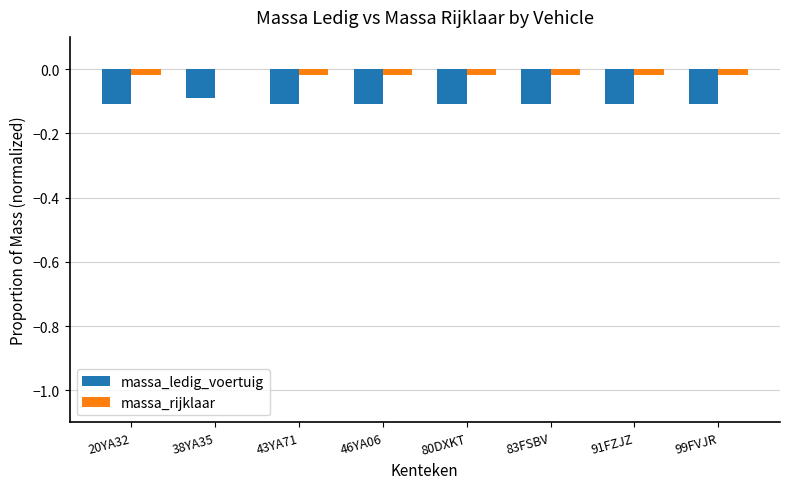

What is the sum of all massa_ledig_voertuig values?

-0.8